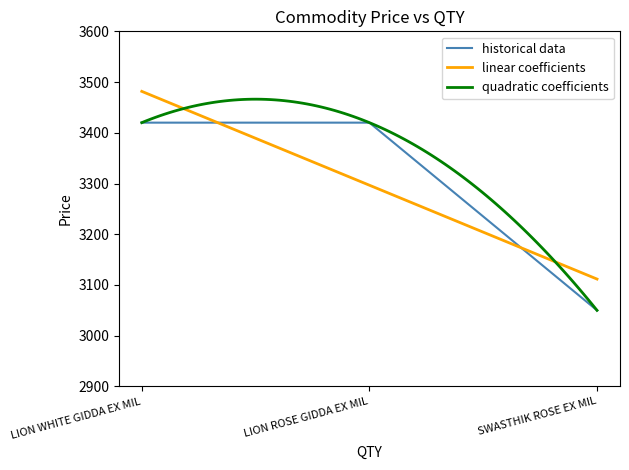

Reading left to right, what are all the values shown in this chart?

3420	3420	3050